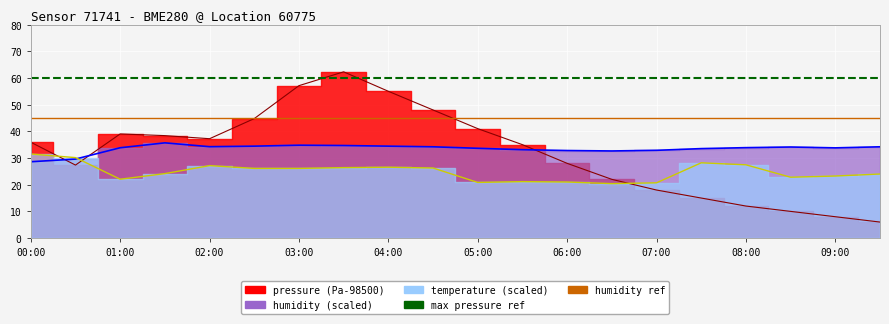

What is the label of the 2nd point from the left?

01:00